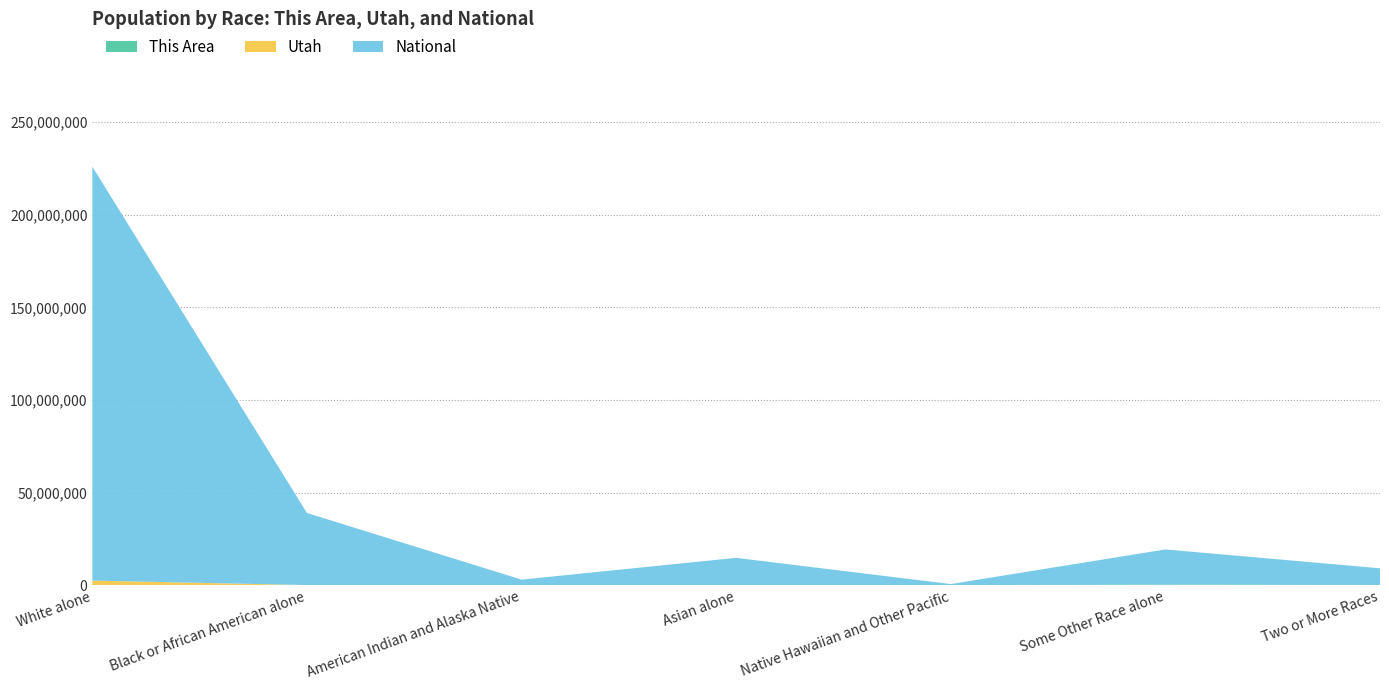

Reading left to right, transcribe all the data shown in this chart.

This Area: White alone=43924	Black or African American alone=182	American Indian and Alaska Native=208	Asian alone=645	Native Hawaiian and Other Pacific=369	Some Other Race alone=908	Two or More Races=1171
Utah: White alone=2379560	Black or African American alone=29287	American Indian and Alaska Native=32927	Asian alone=55285	Native Hawaiian and Other Pacific=24554	Some Other Race alone=166754	Two or More Races=75518
National: White alone=223553265	Black or African American alone=38929319	American Indian and Alaska Native=2932248	Asian alone=14674252	Native Hawaiian and Other Pacific=540013	Some Other Race alone=19107368	Two or More Races=9009073